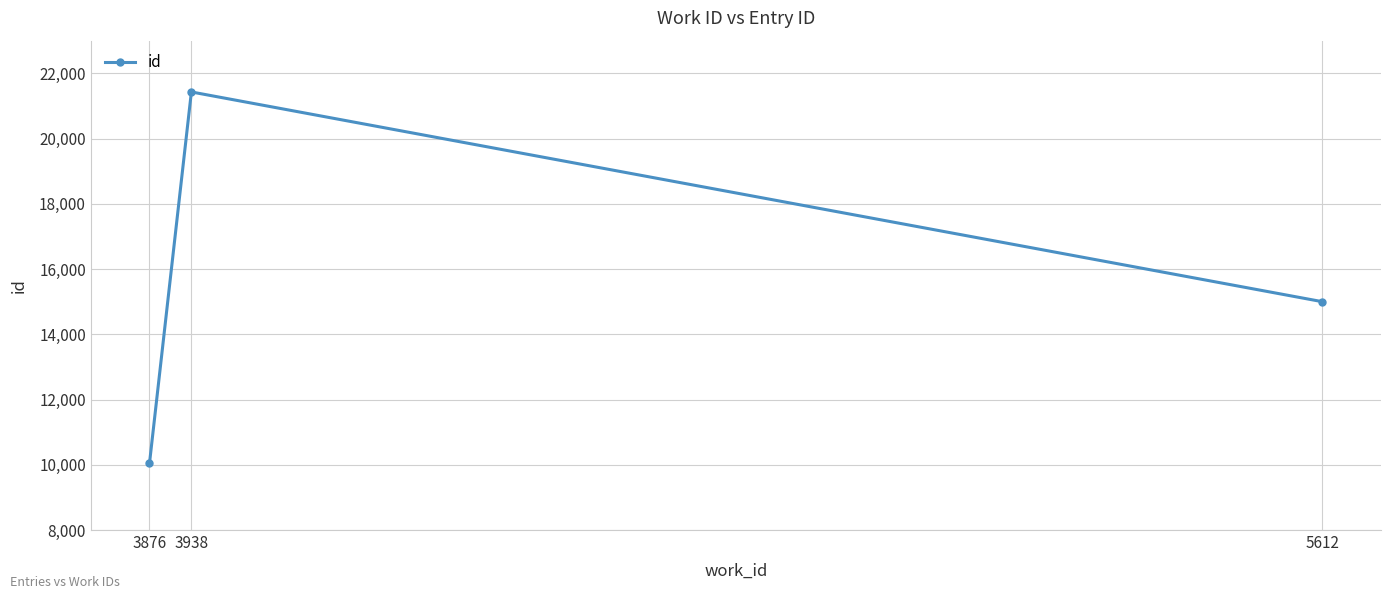

What is the smallest value displayed?

10044